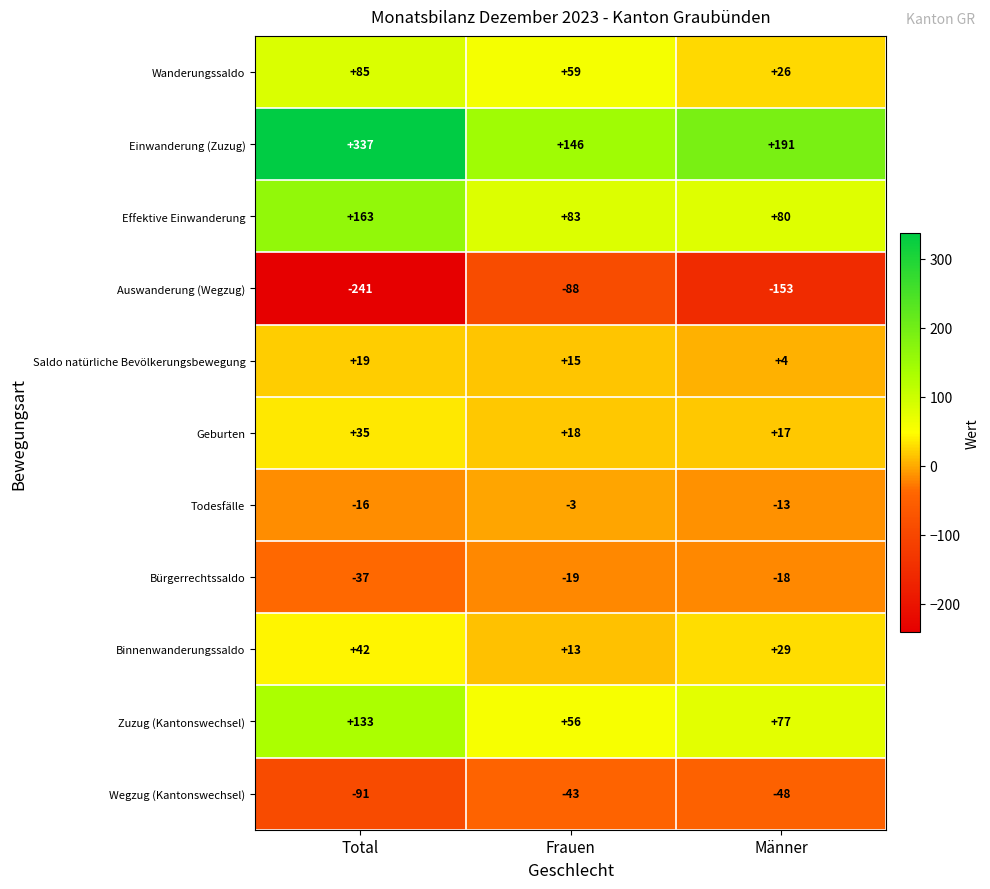

What is the total value across all series at Männer?

192